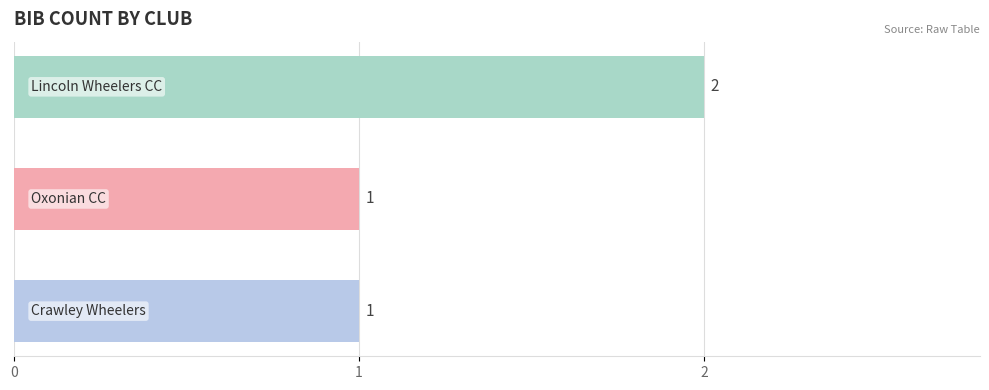

Count the values in the range 1 to 2.

3